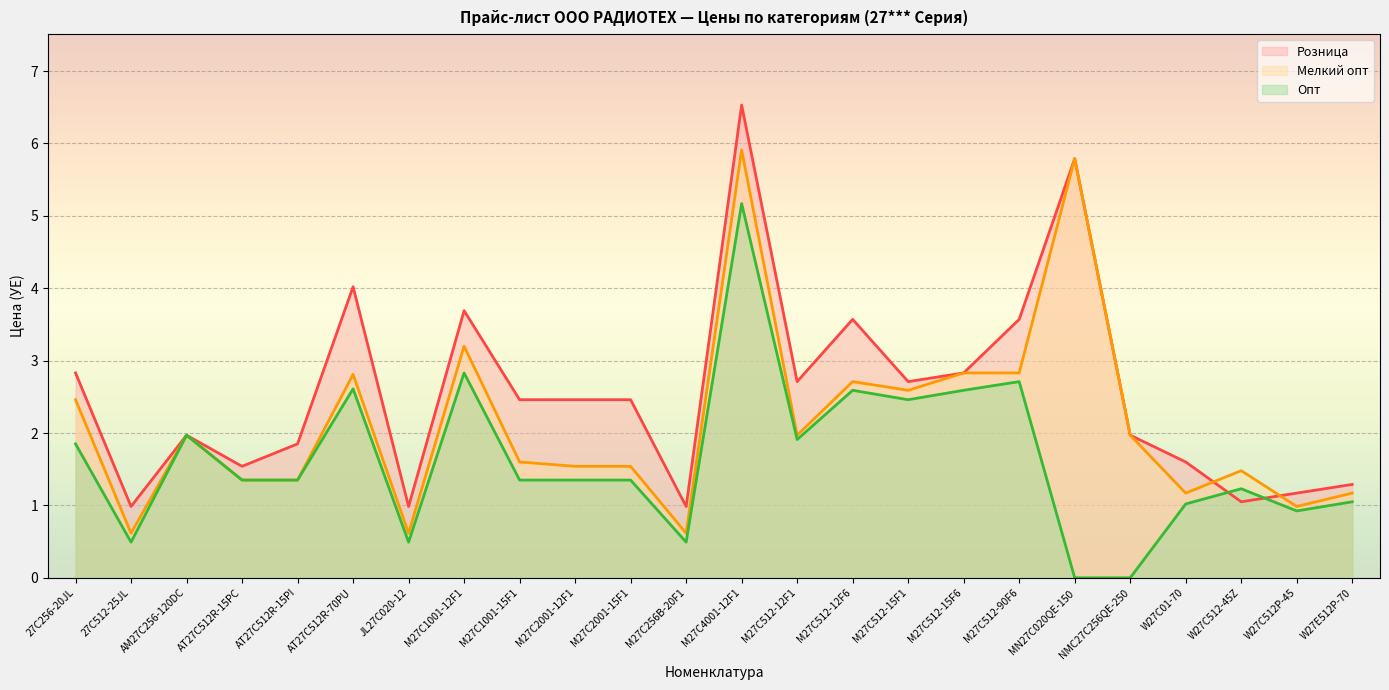

Which label corresponds to the smallest value in the chart?

MN27C020QE-150